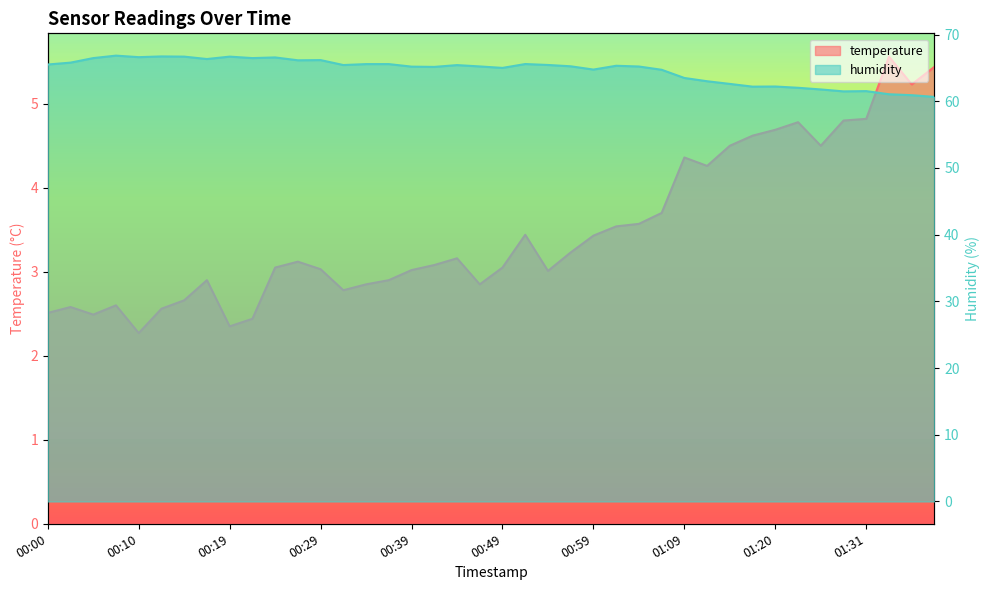

Reading left to right, list all the values displayed in this chart.

temperature: 00:00=2.5	00:02=2.6	00:05=2.5	00:07=2.6	00:10=2.3	00:12=2.6	00:14=2.7	00:17=2.9	00:19=2.4	00:22=2.4	00:24=3.0	00:27=3.1	00:29=3.0	00:32=2.8	00:34=2.9	00:37=2.9	00:39=3.0	00:42=3.1	00:44=3.2	00:47=2.9	00:49=3.0	00:52=3.4	00:54=3.0	00:57=3.2	00:59=3.4	01:02=3.5	01:04=3.6	01:07=3.7	01:09=4.4	01:12=4.3	01:15=4.5	01:17=4.6	01:20=4.7	01:23=4.8	01:26=4.5	01:29=4.8	01:31=4.8	01:34=5.6	01:36=5.2	01:39=5.4
humidity: 00:00=65.5	00:02=65.8	00:05=66.5	00:07=66.8	00:10=66.6	00:12=66.7	00:14=66.7	00:17=66.3	00:19=66.7	00:22=66.5	00:24=66.6	00:27=66.1	00:29=66.2	00:32=65.4	00:34=65.6	00:37=65.6	00:39=65.2	00:42=65.2	00:44=65.4	00:47=65.2	00:49=65.0	00:52=65.6	00:54=65.4	00:57=65.2	00:59=64.8	01:02=65.3	01:04=65.2	01:07=64.7	01:09=63.5	01:12=63.0	01:15=62.6	01:17=62.2	01:20=62.2	01:23=62.0	01:26=61.8	01:29=61.5	01:31=61.5	01:34=61.0	01:36=60.9	01:39=60.6